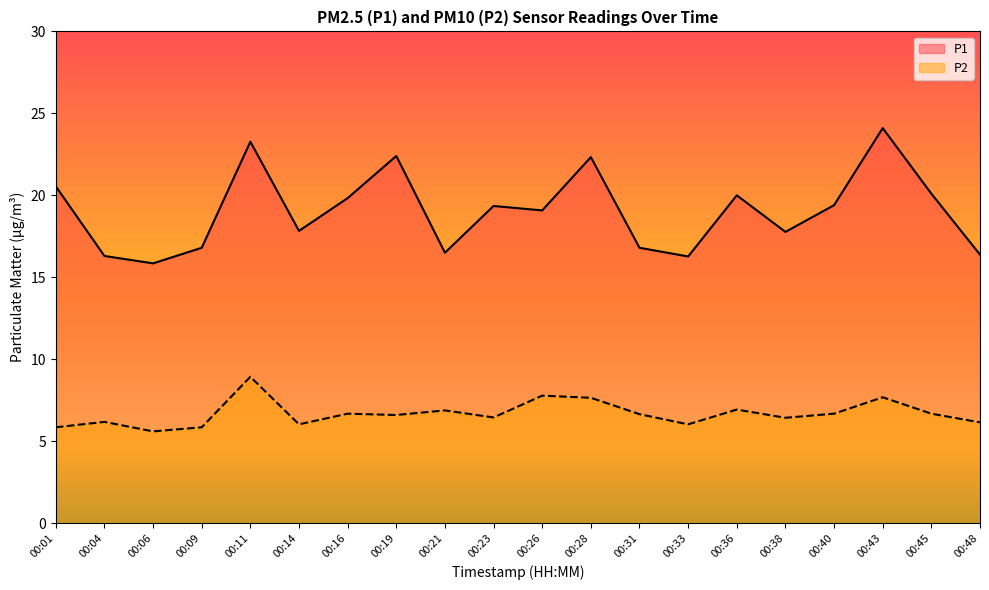

At which category does P2 reach its first local peak?

00:04